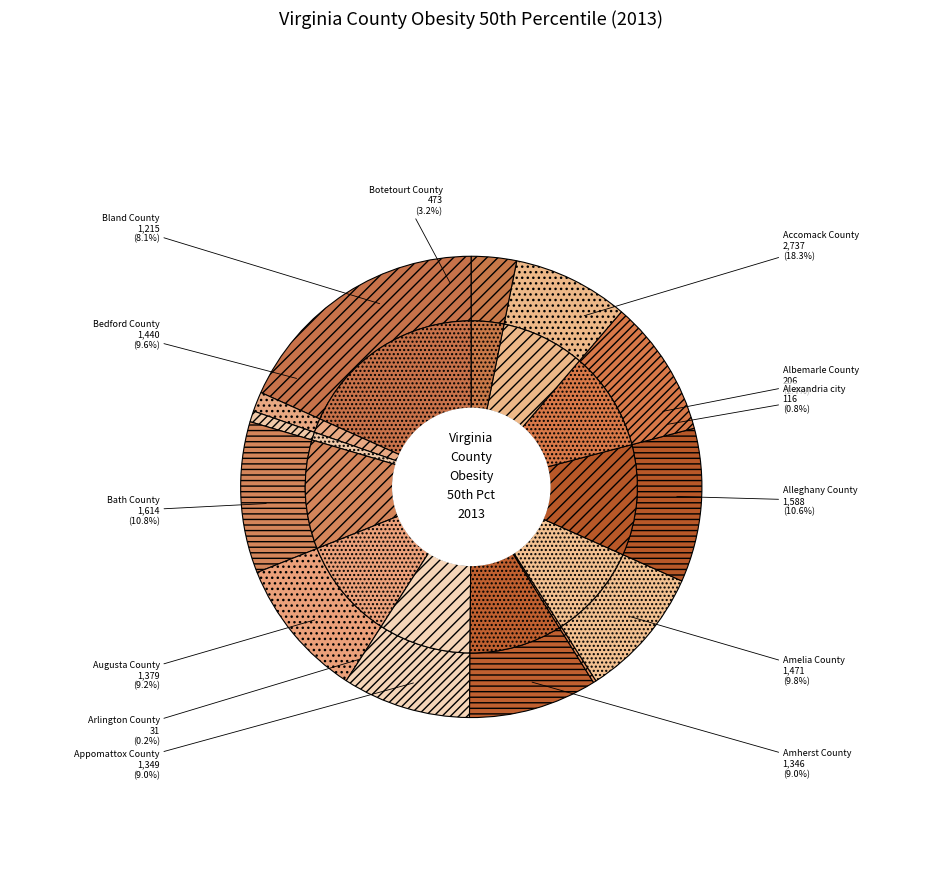

Is there any slice that represents more than half of the pie?

No